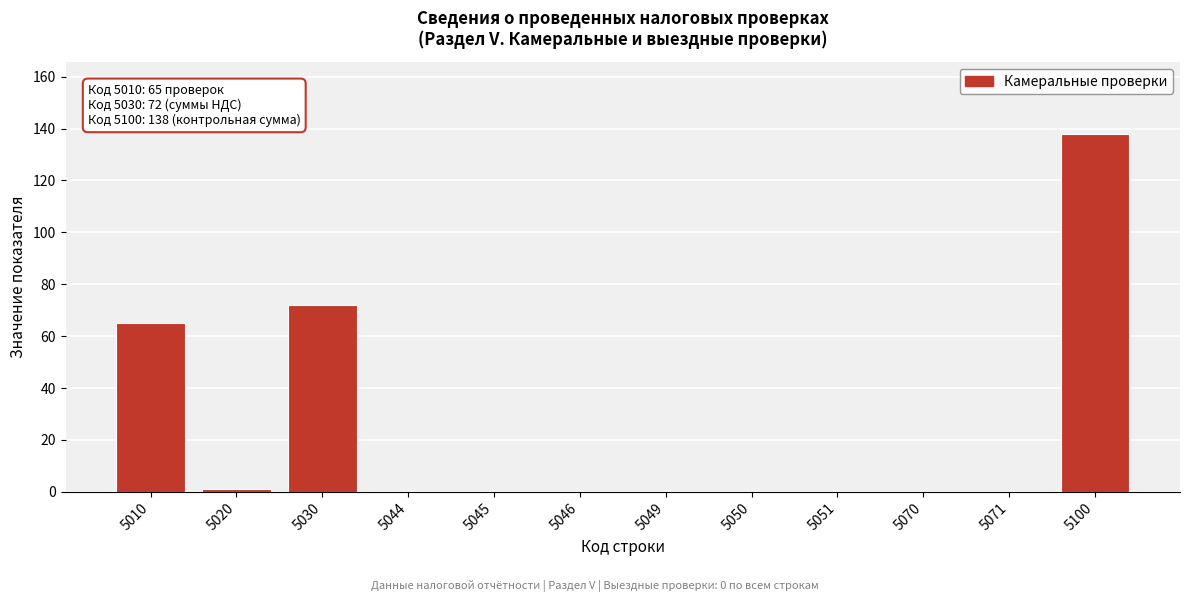

Reading right to left, list all the values displayed in this chart.

5100=138	5071=0	5070=0	5051=0	5050=0	5049=0	5046=0	5045=0	5044=0	5030=72	5020=1	5010=65